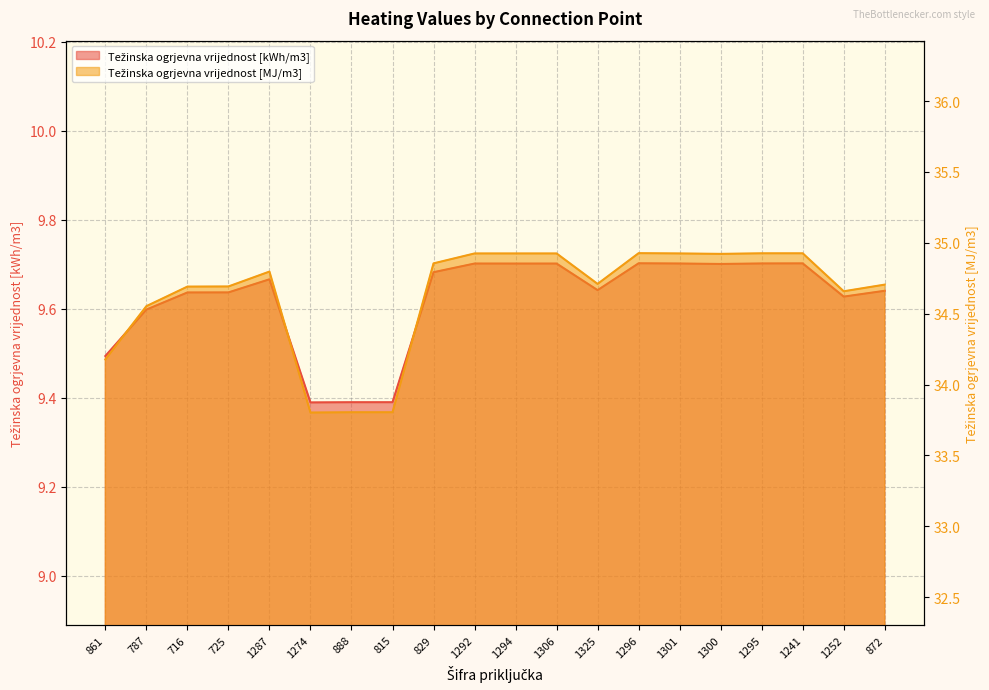

What position from the right is 1295?

4